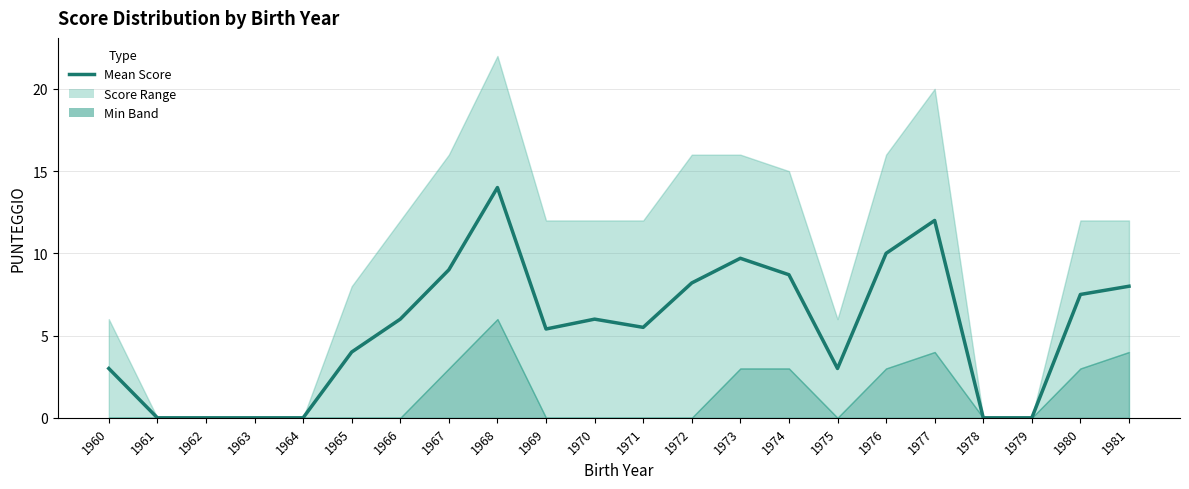

What is the value of the 8th point from the left?

9.0